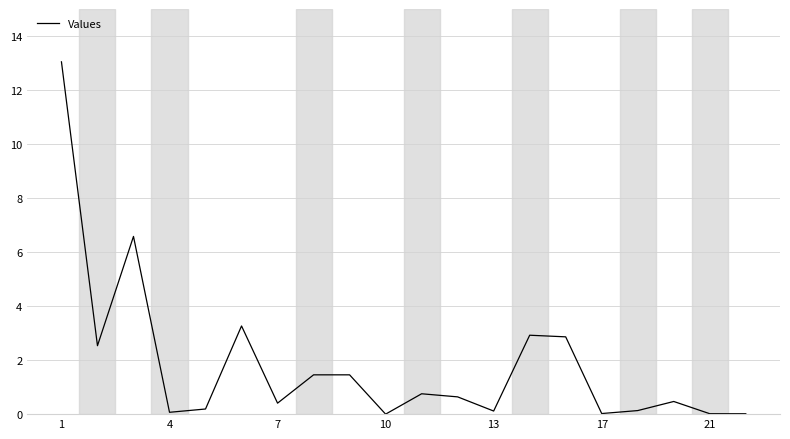

Is this an area chart (filled region under the line)?

No